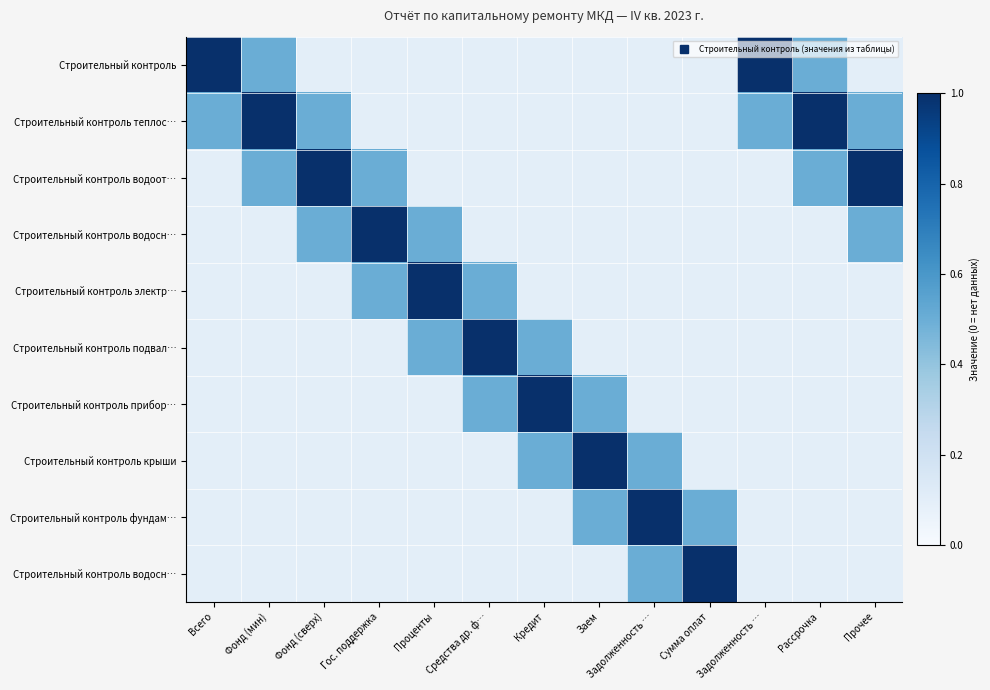

At which category is the sum across all series the highest?

Фонд (мин)